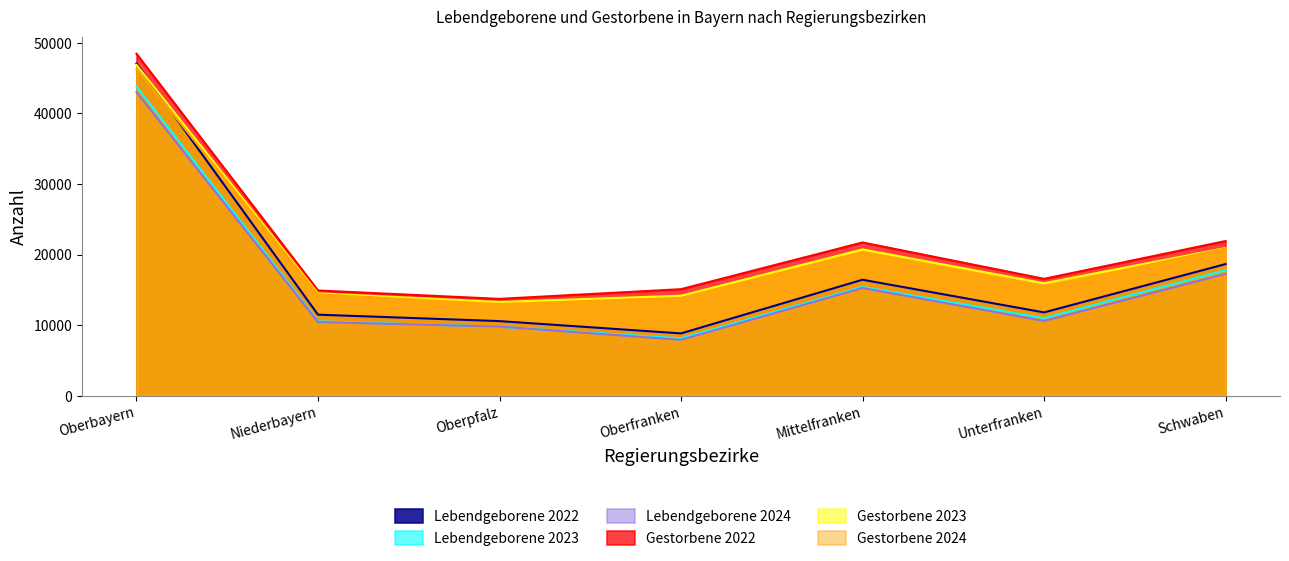

What position from the left is Unterfranken?

6